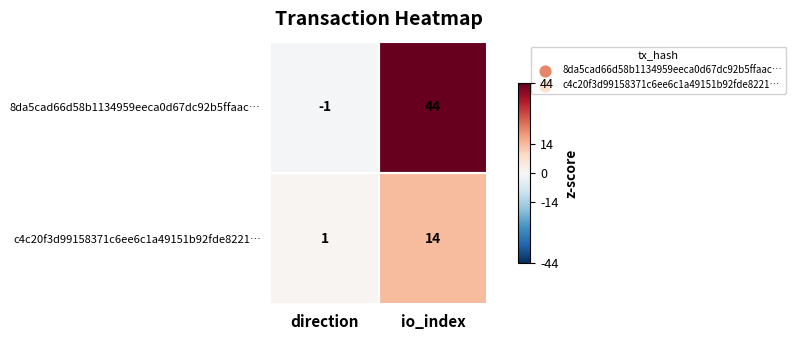

What is the highest value of the 8da5cad66d58b1134959eeca0d67dc92b5ffaac… series?

44